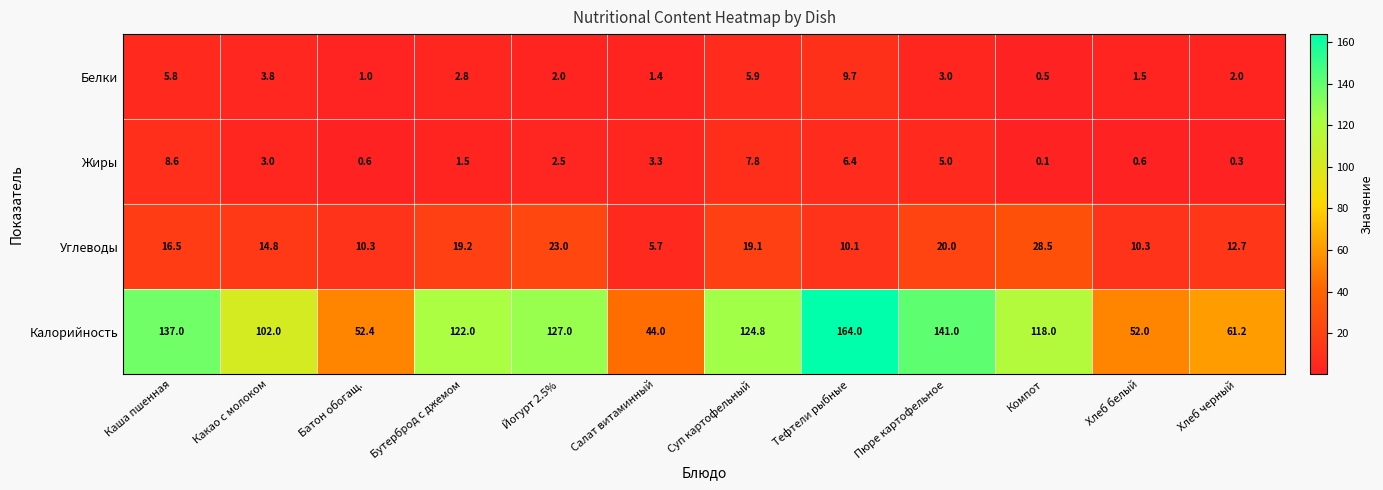

Between Суп картофельный and Тефтели рыбные, which series saw the biggest shift?

Калорийность